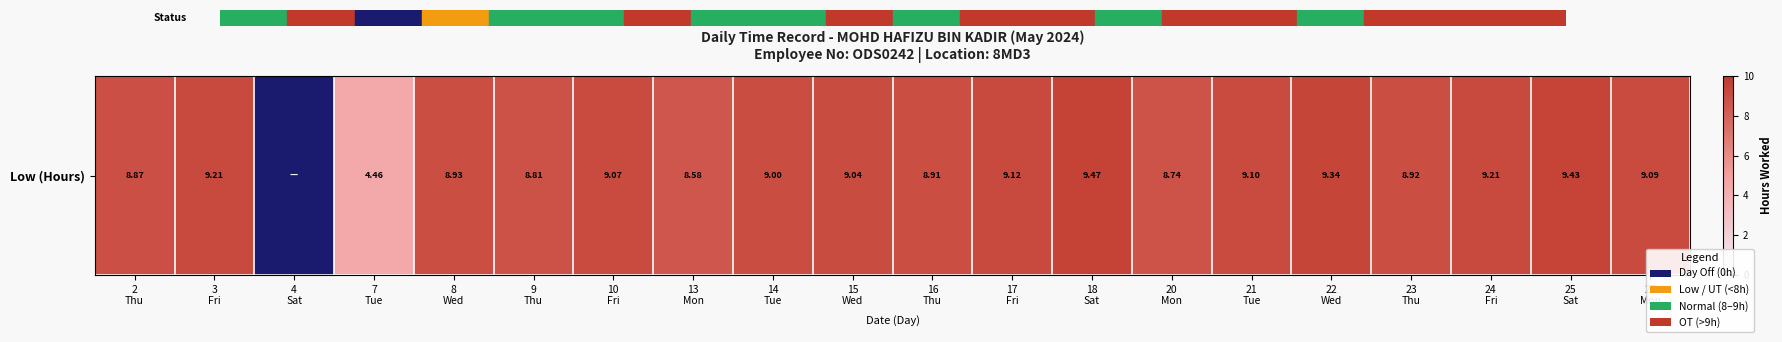

What is the greatest value displayed?

9.5